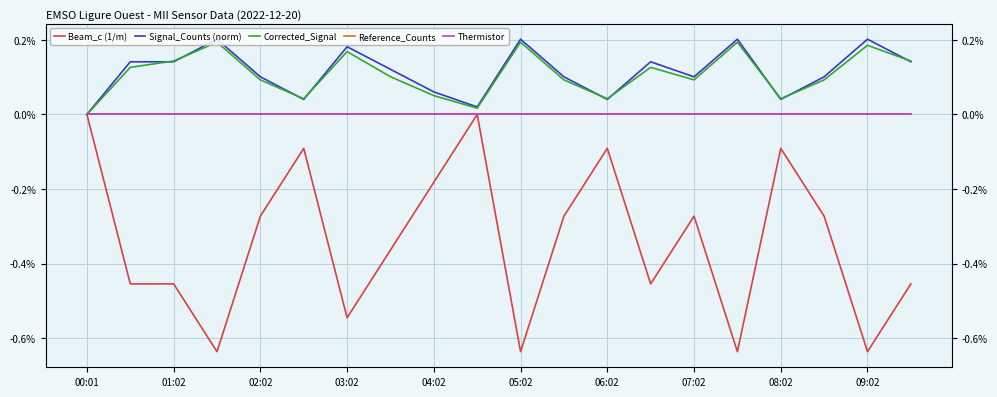

How many categories are shown in the chart?

20